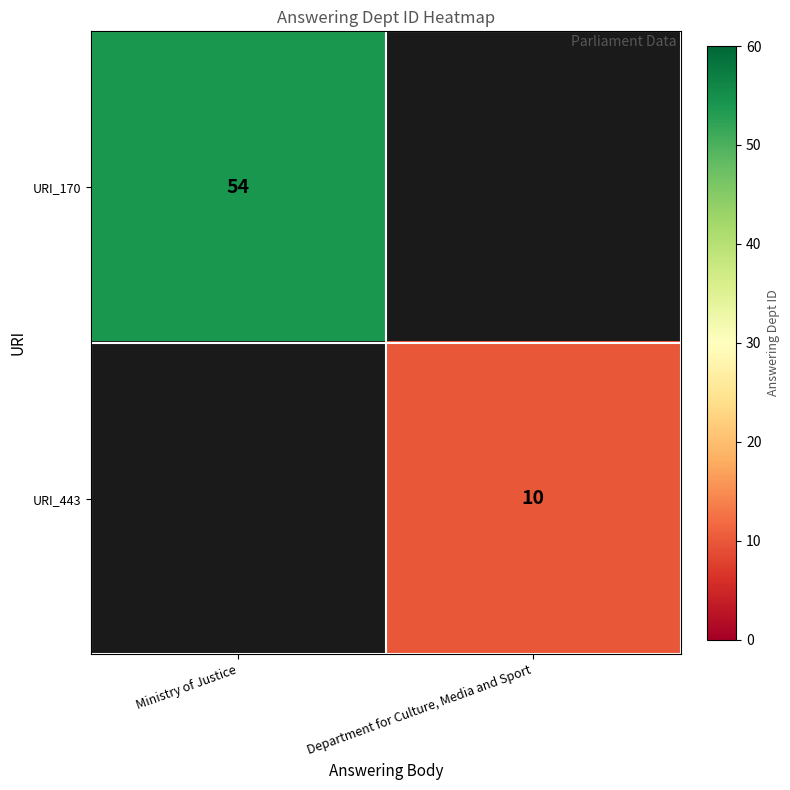

The URI_443 series shows 3 at Department for Culture, Media and Sport. True or false?

False